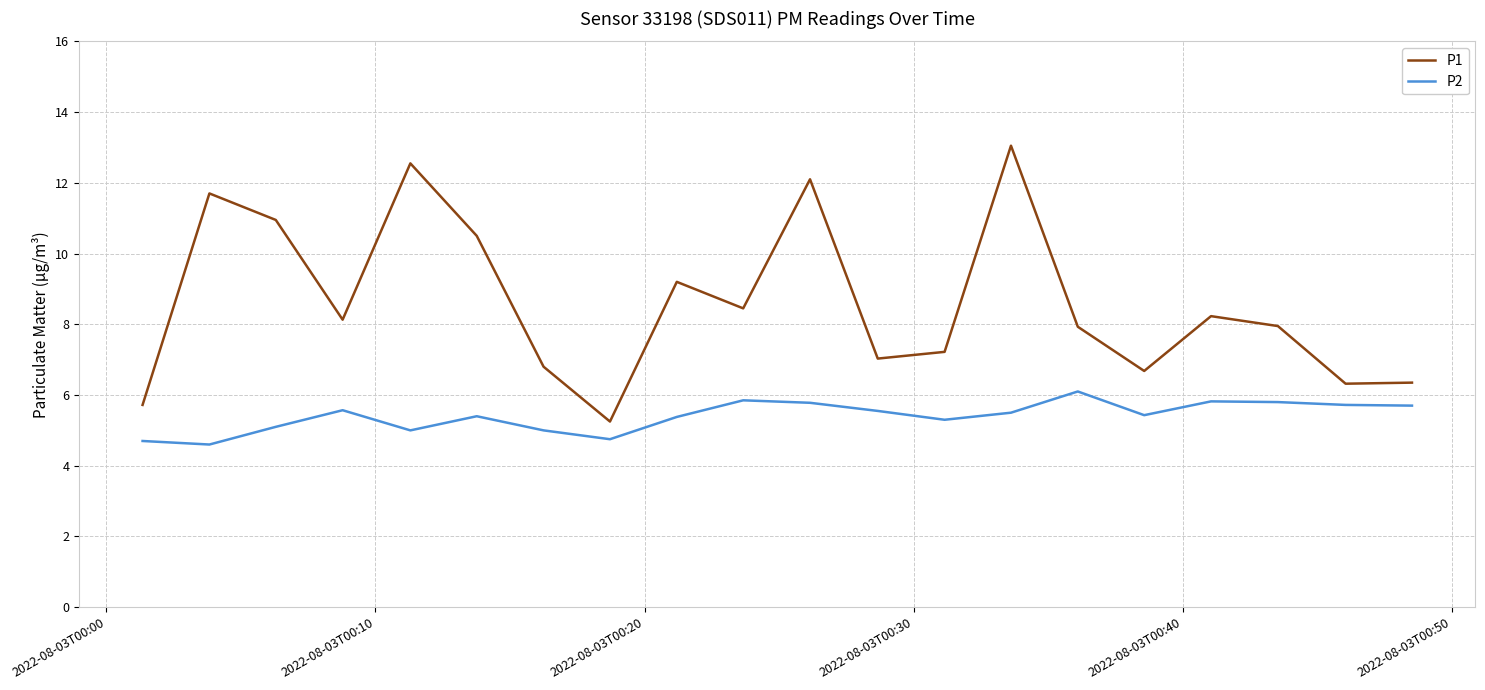

What is the maximum value for P2?

6.1